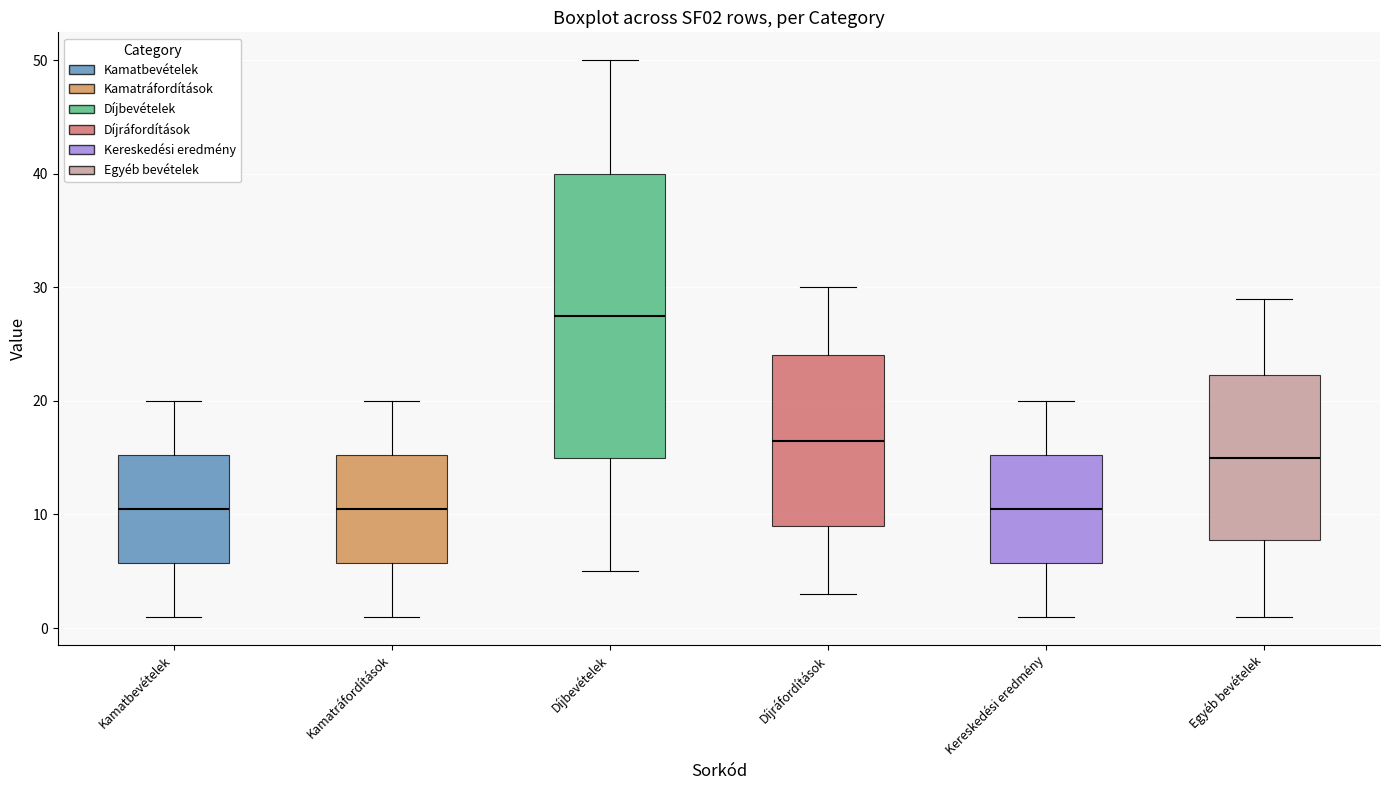

Which box is the tallest, from its lower edge to its upper edge?

Díjbevételek